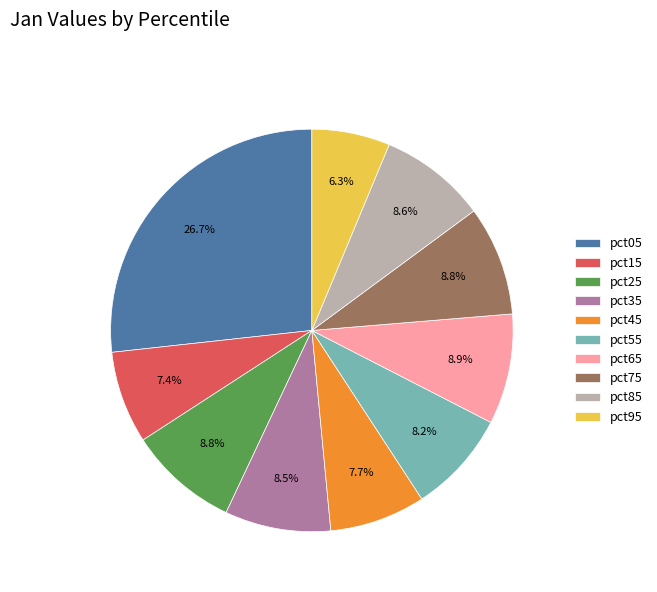

Does pct25 account for over 50% of the chart?

No